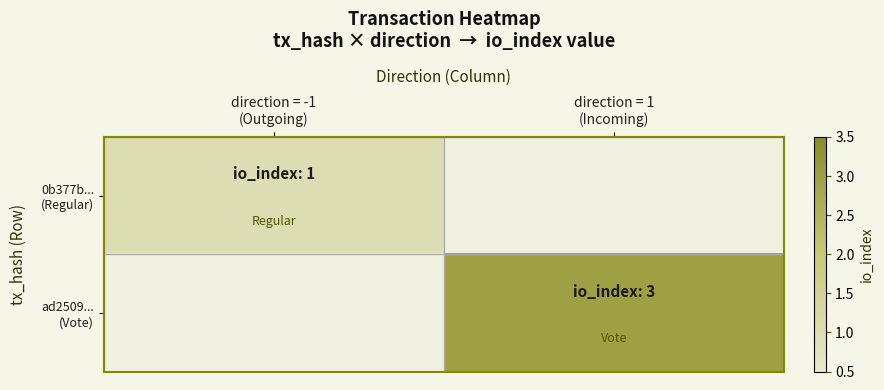

Is it true that ad2509... (Vote) equals 4.5 at direction = 1 (Incoming)?

False